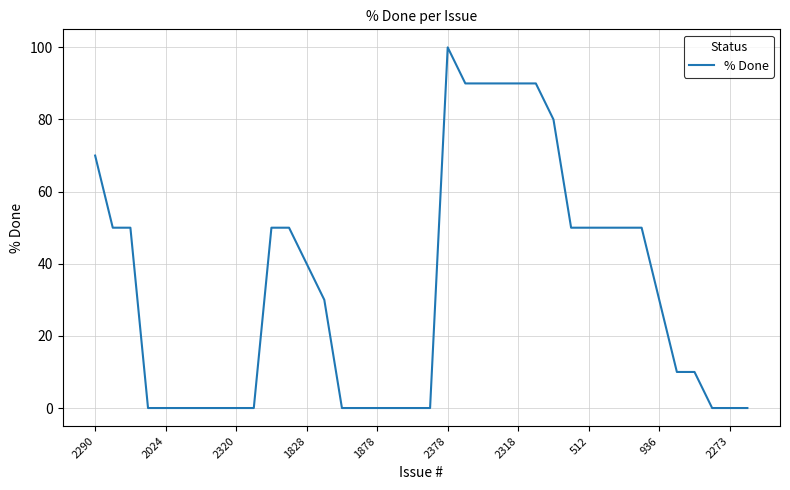

What is the difference between the maximum and minimum values?

100